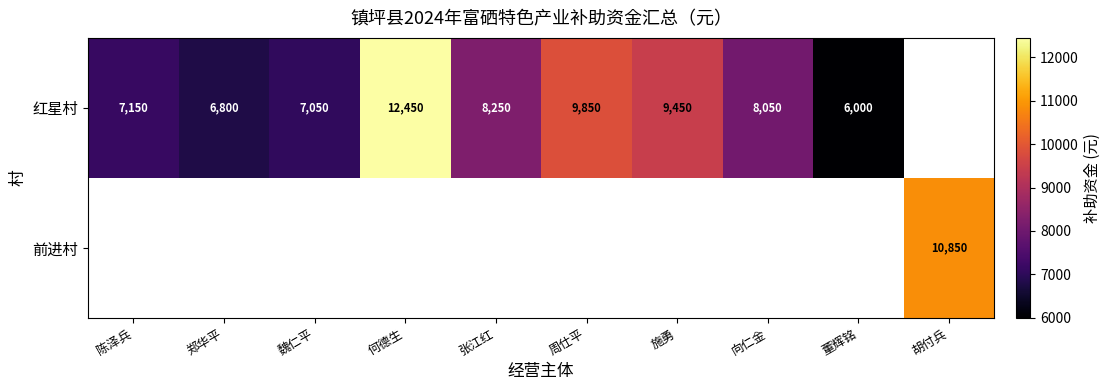

True or false: 红星村 has a value of 7892 at 何德生.

False